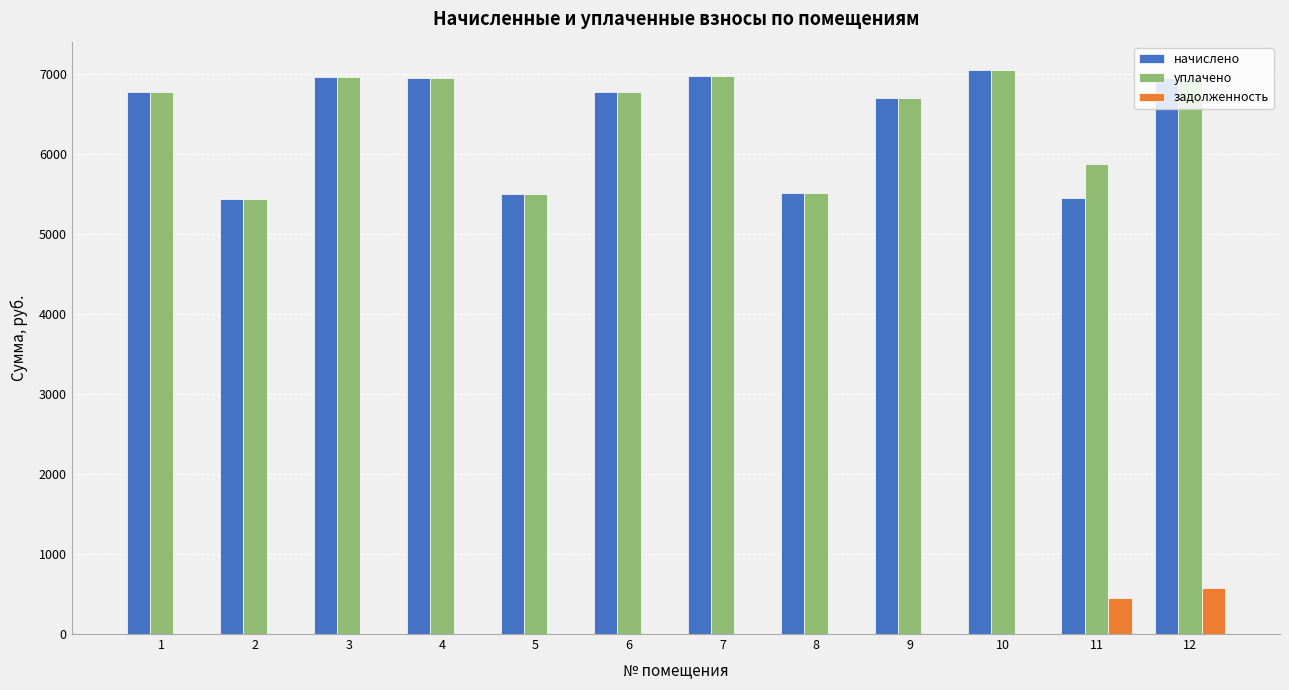

What is the total value across all series at 5?

10997.8